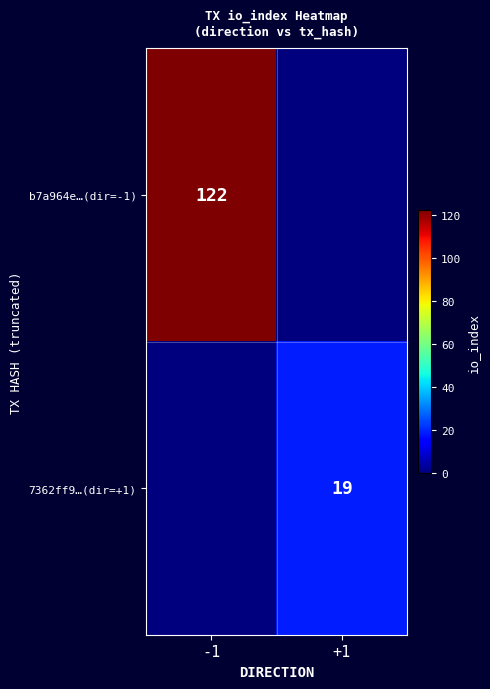

The value of b7a964e…(dir=-1) at -1 is 122. True or false?

True